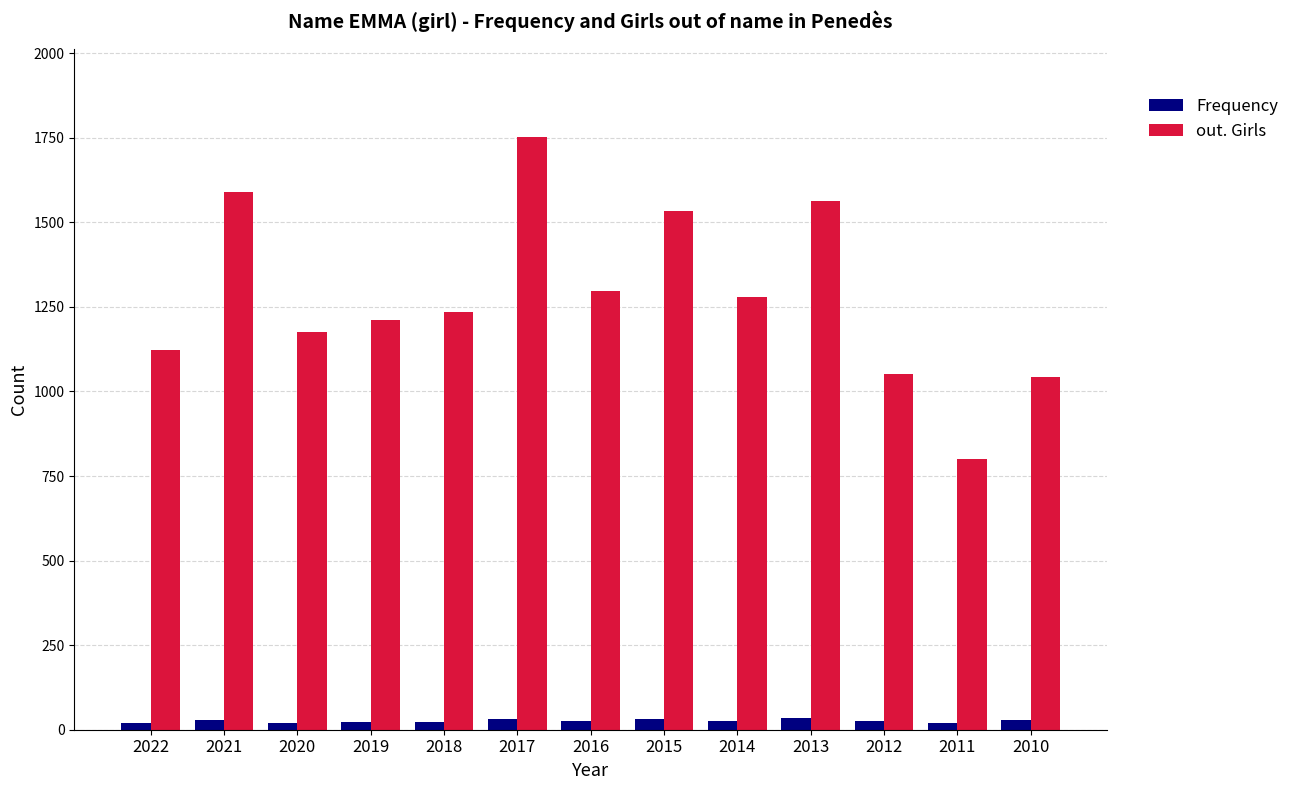

Is the value of out. Girls at 2016 greater than the value of Frequency at 2015?

Yes